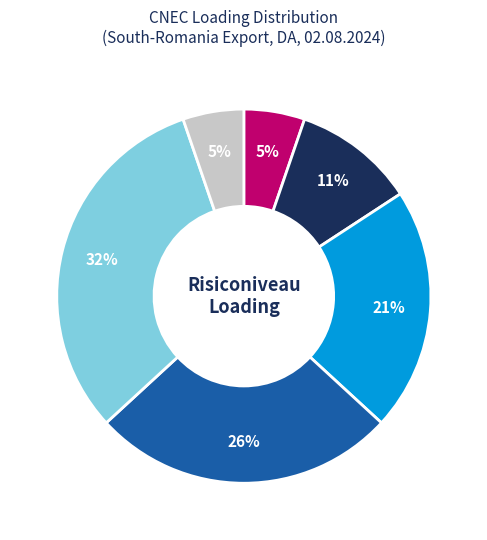

To the nearest percent, what is the average slice percentage?

17%